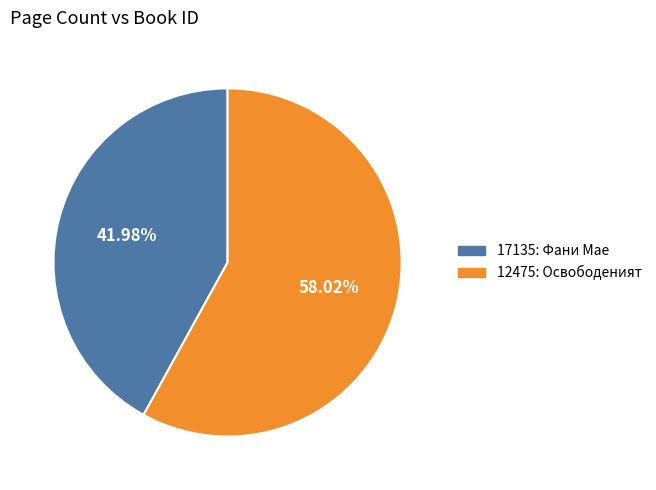

Which slice is the largest?

12475